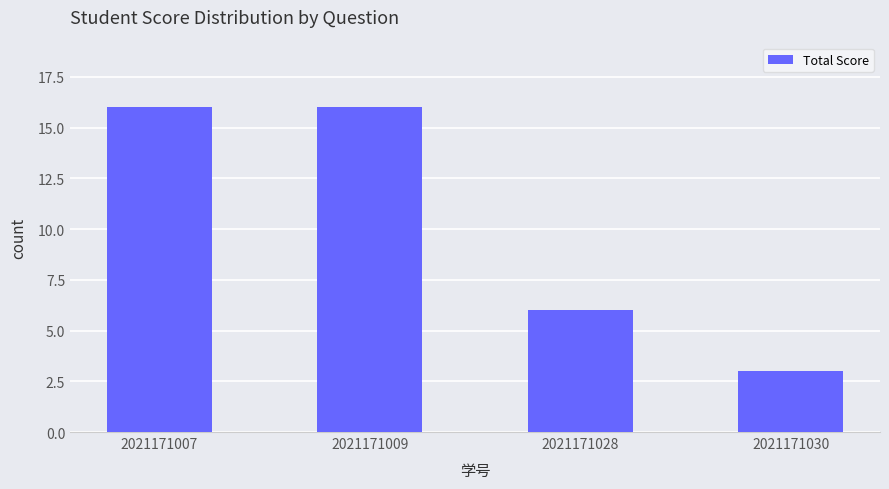

Reading right to left, transcribe all the data shown in this chart.

2021171030=3	2021171028=6	2021171009=16	2021171007=16